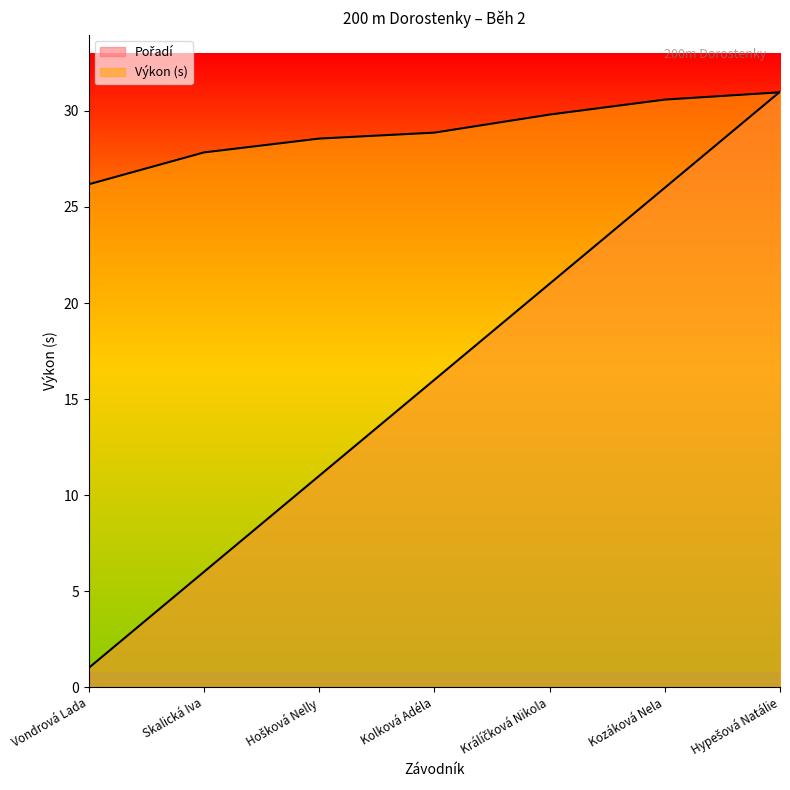

True or false: Výkon and Pořadí intersect in this chart.

True